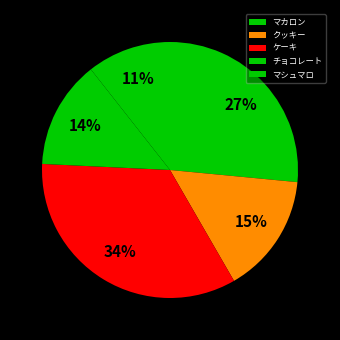

The マカロン slice represents 32% of the pie. True or false?

False